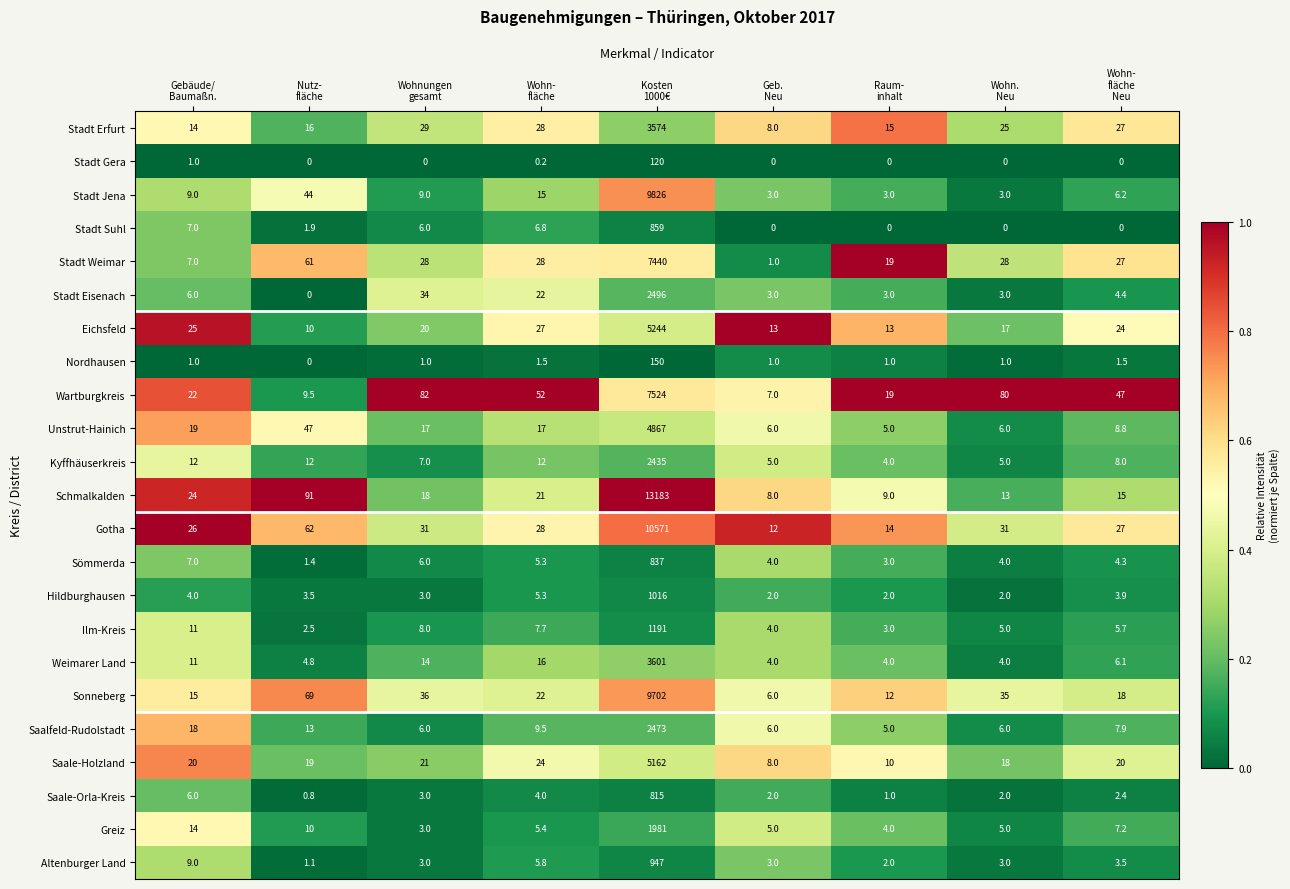

What is the average value of the Nordhausen series?

17.6